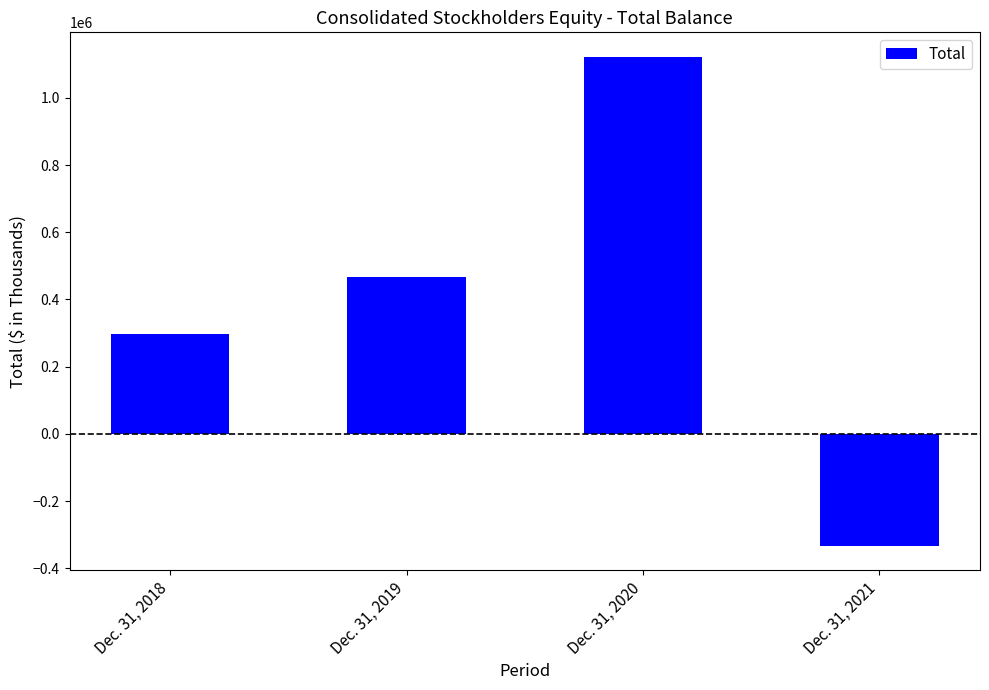

What is the difference between the second highest and minimum values?

798826